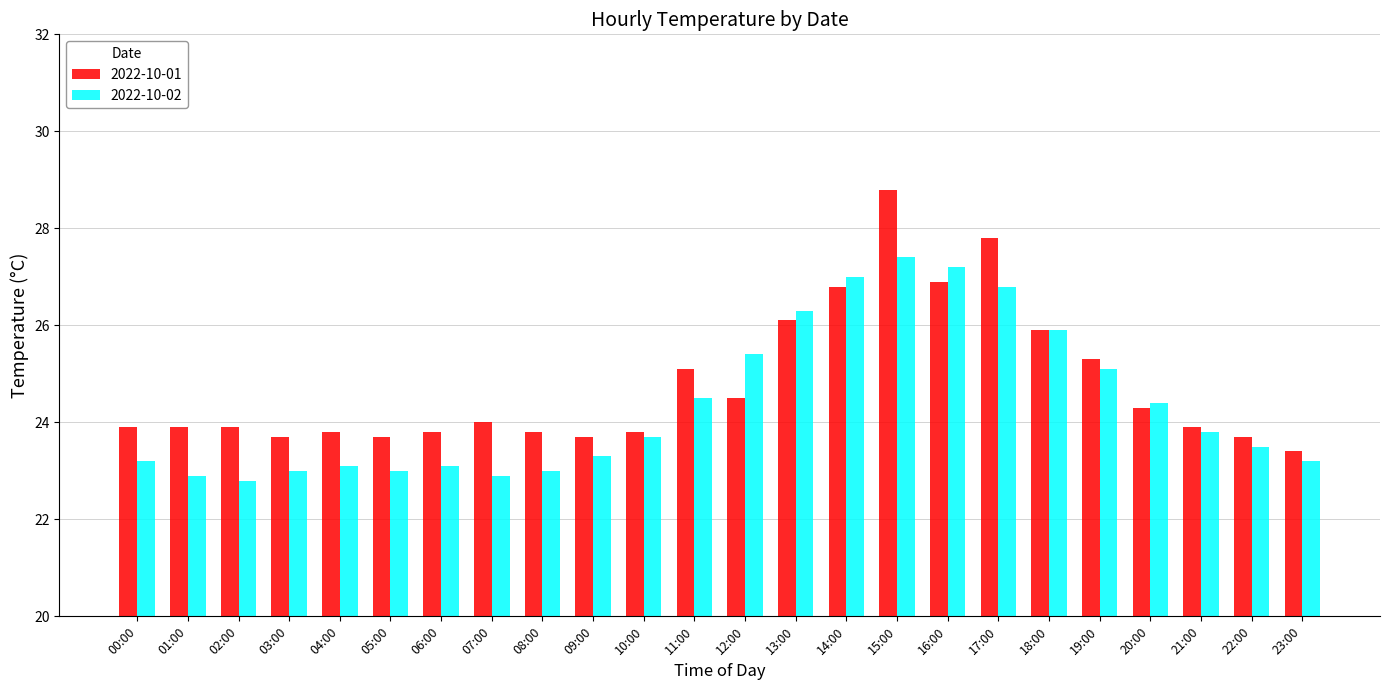

How many bars are there in each group?

2